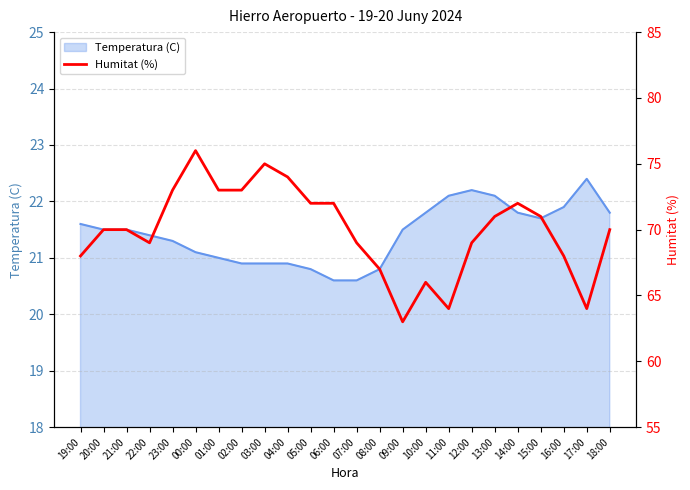

Which category has the highest value in the Temperatura (C) series?

17:00